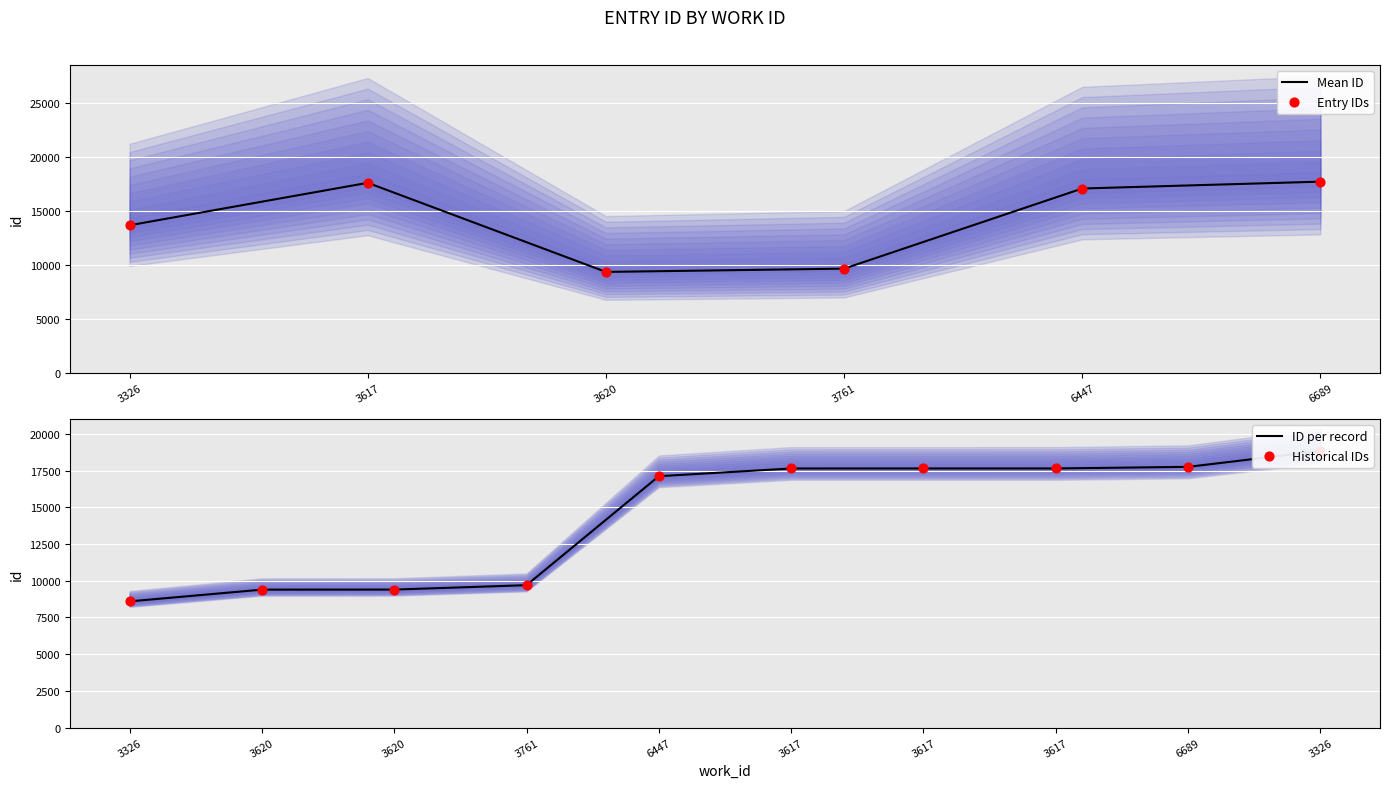

Between 3326 and 3617, which is larger?

3326